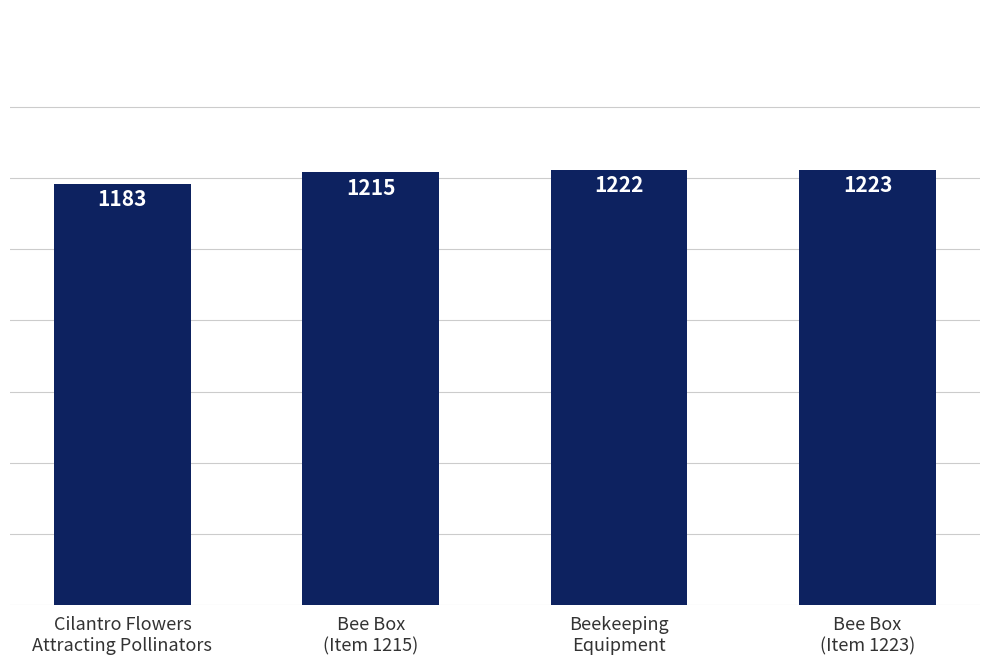

Rank the categories by value from highest to lowest.

Bee Box
(Item 1223), Beekeeping
Equipment, Bee Box
(Item 1215), Cilantro Flowers
Attracting Pollinators